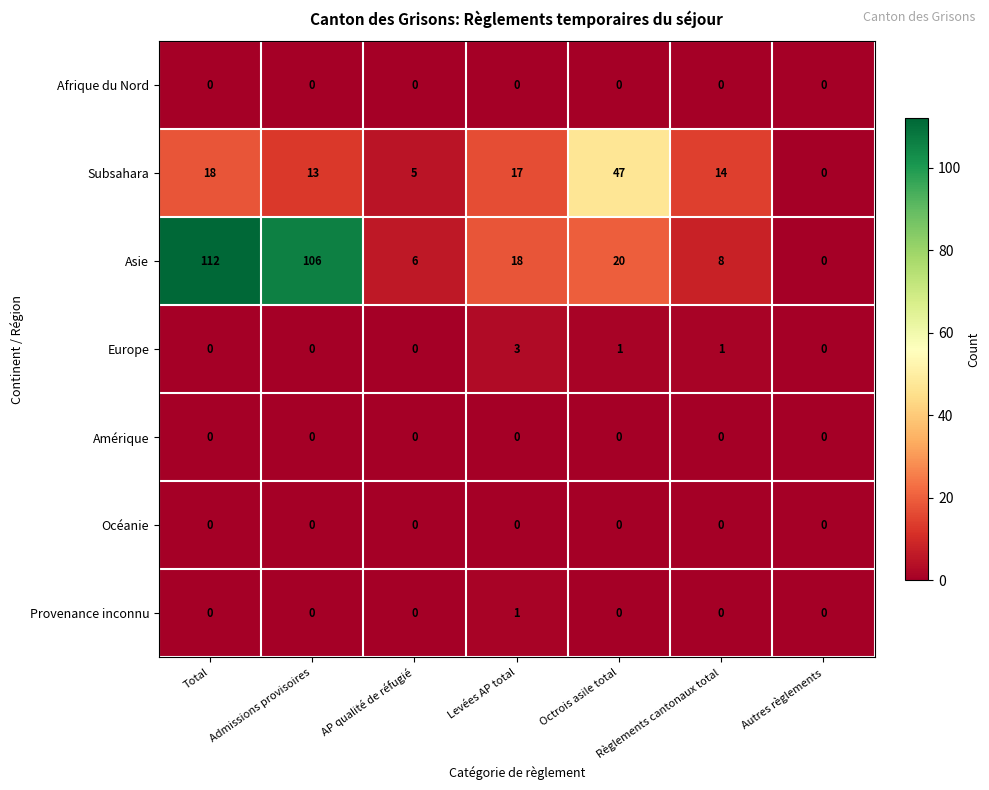

What is the difference between the Asie values at Autres règlements and Admissions provisoires?

106